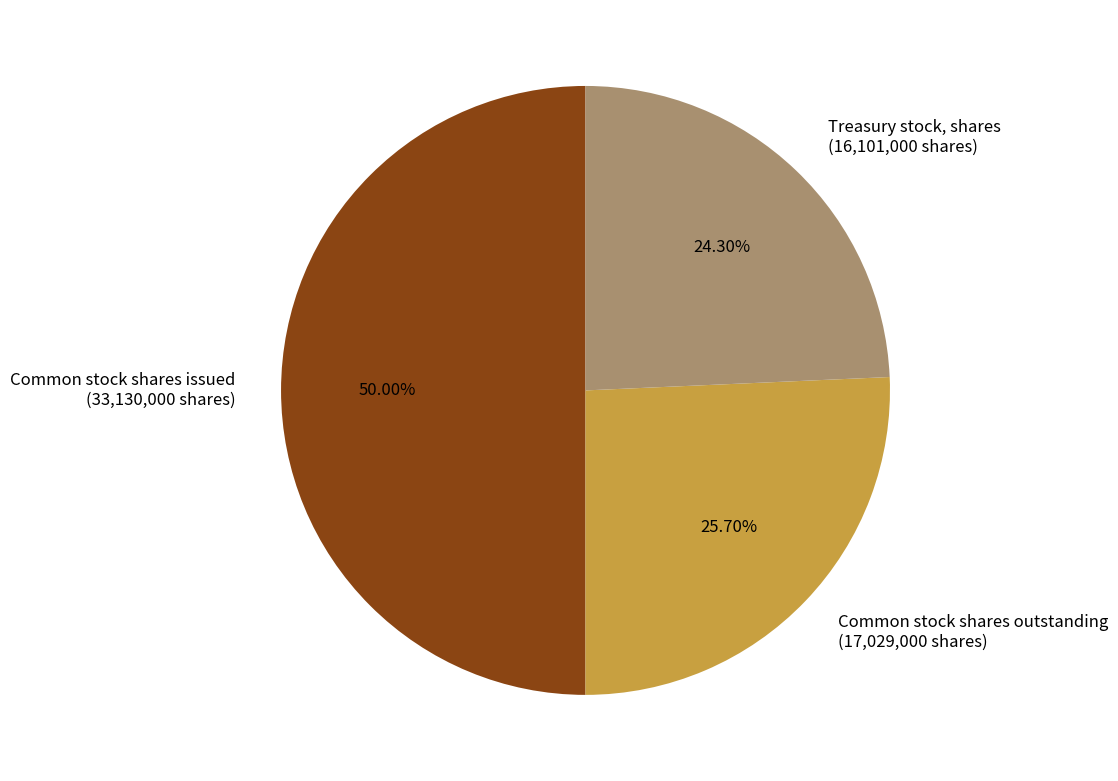

To the nearest percent, what is the combined percentage of Common stock shares issued and Common stock shares outstanding?

76%